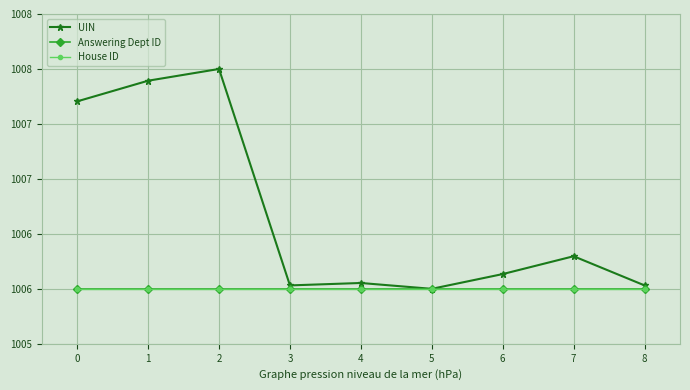

Is this an area chart (filled region under the line)?

No